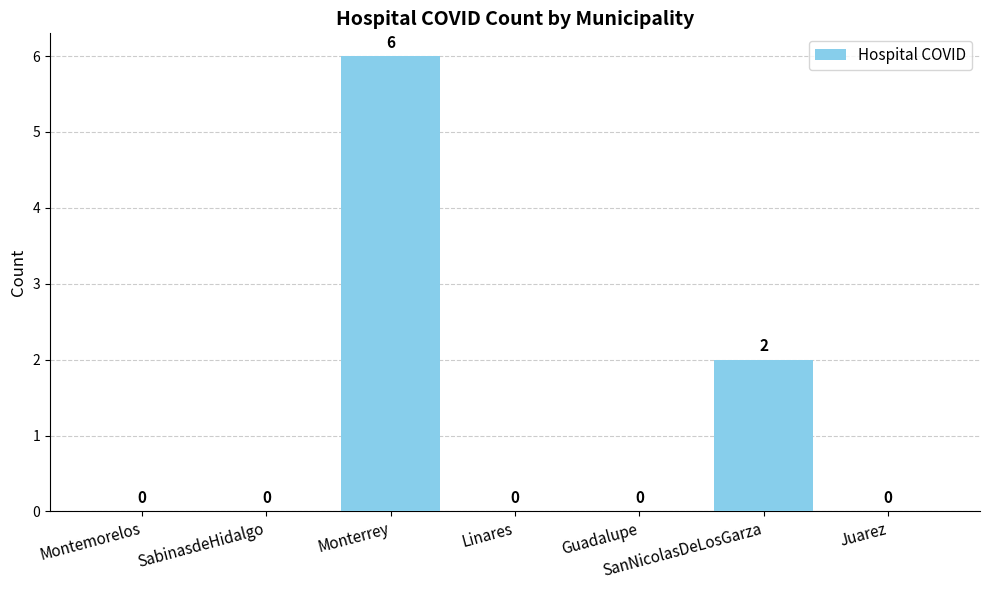

Which has a higher value, Monterrey or Linares?

Monterrey